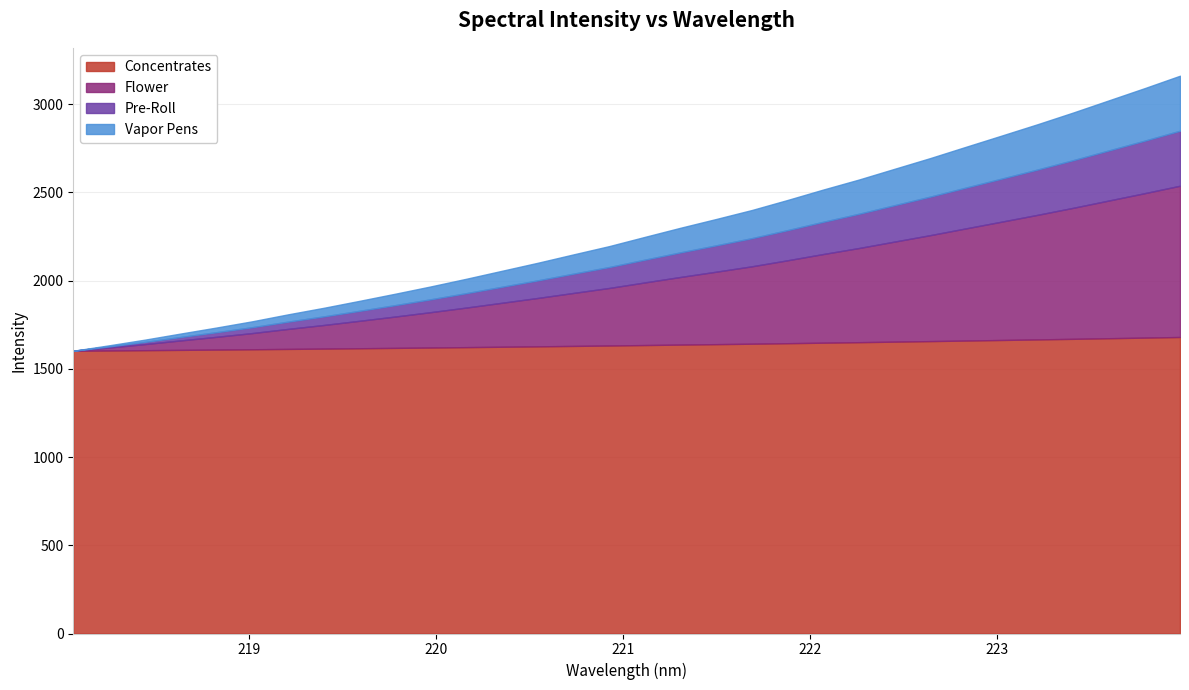

What is the value of the 1st point from the left?

1602.9